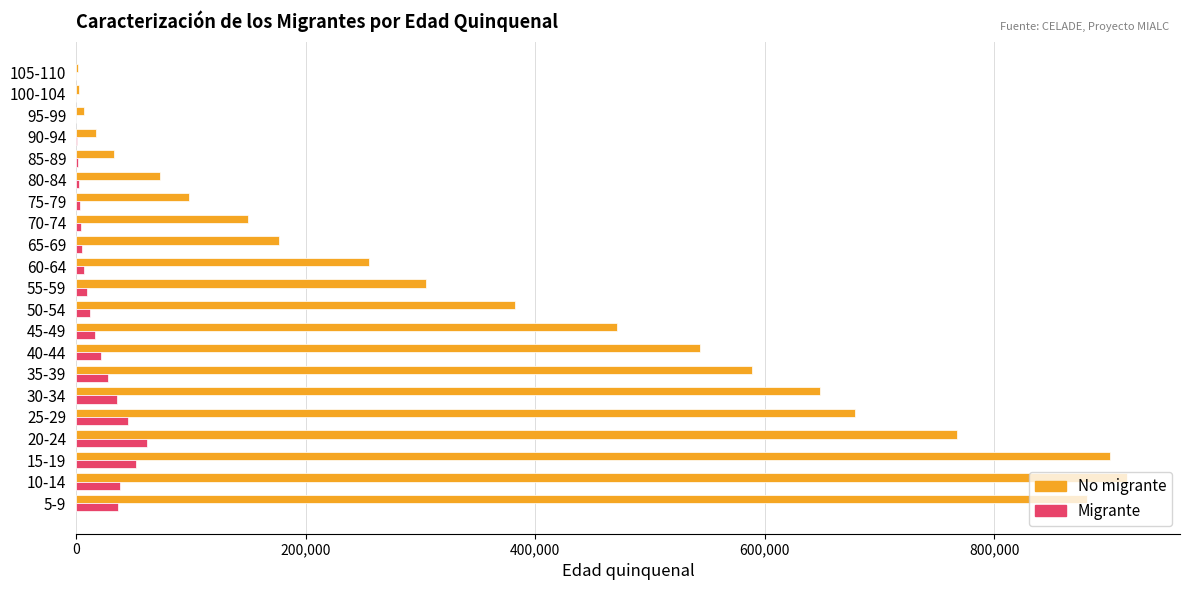

Is the value of Migrante at 60-64 greater than the value of No migrante at 75-79?

No